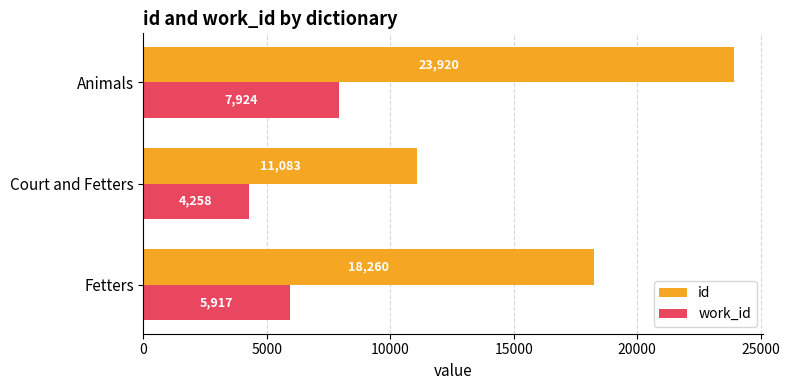

What is the difference between the id values at Court and Fetters and Animals?

12837.0